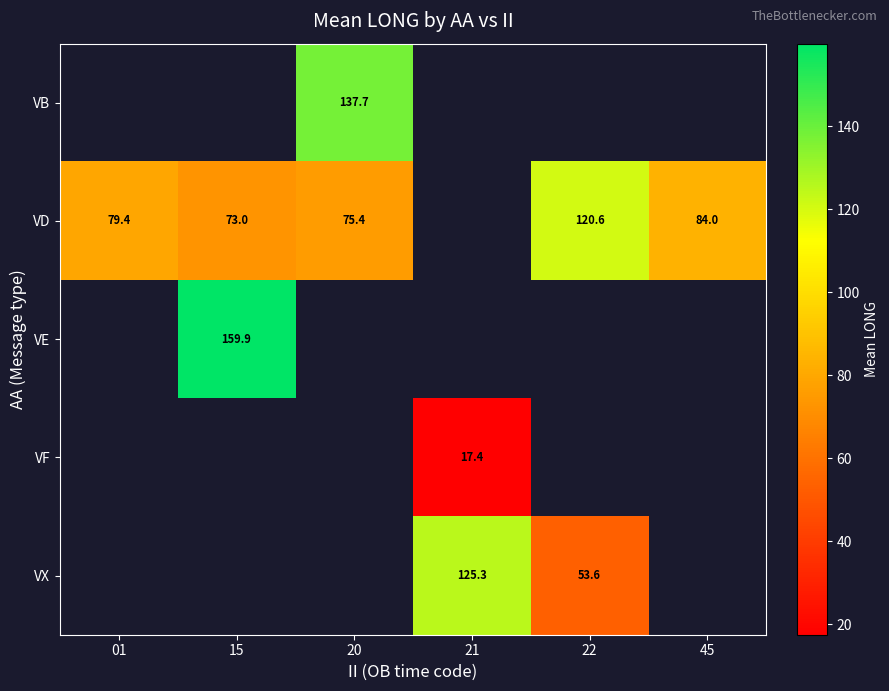

Which category has the highest value across all series?

15